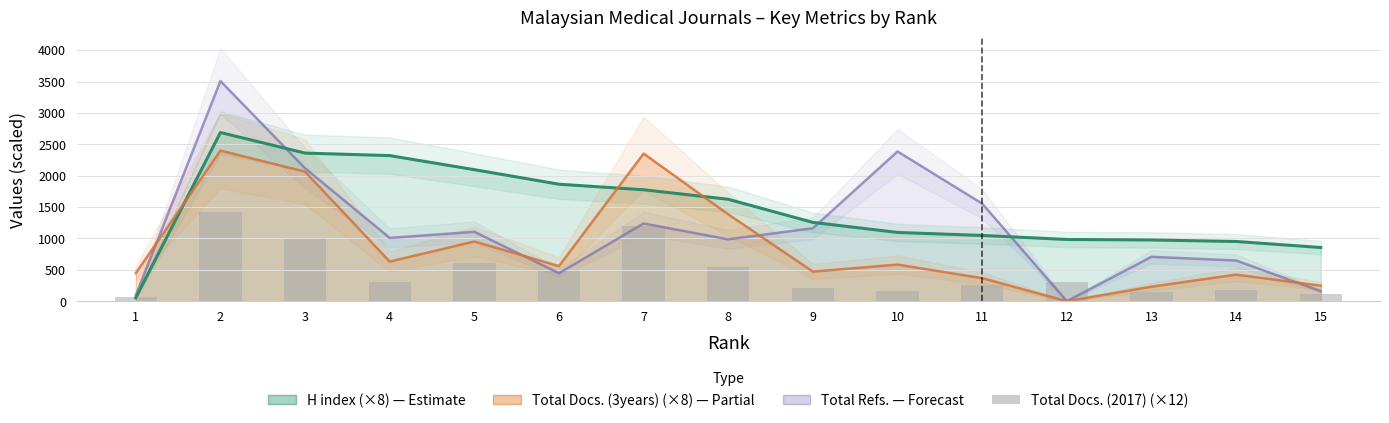

Reading left to right, what are all the values shown in this chart?

60	1416	1008	312	612	492	1200	540	216	168	264	300	144	180	120